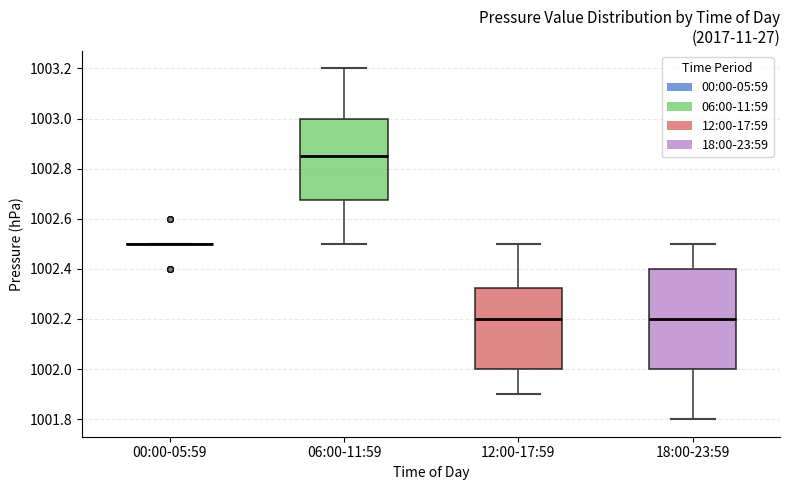

Comparing the boxes themselves (not the whiskers), which one is the tallest?

18:00-23:59